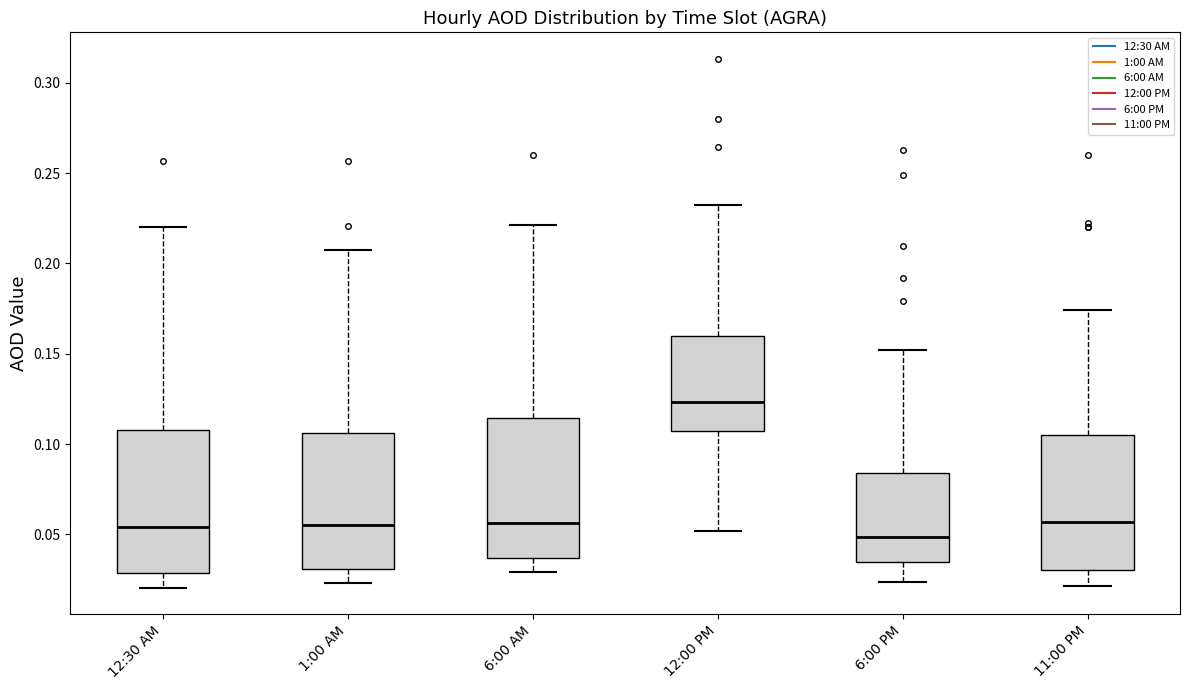

Reading left to right, transcribe this box plot: for each box, give where its median line is, the range the box spans, and where its two whiskers end, as read against the y-axis. The values are not printed on the chart, so give them approximately, as read against the axis.

12:30 AM: median 0.055, box 0.030 to 0.110, whiskers 0.020 to 0.220
1:00 AM: median 0.055, box 0.030 to 0.105, whiskers 0.025 to 0.205
6:00 AM: median 0.055, box 0.035 to 0.115, whiskers 0.030 to 0.220
12:00 PM: median 0.125, box 0.105 to 0.160, whiskers 0.050 to 0.230
6:00 PM: median 0.050, box 0.035 to 0.085, whiskers 0.025 to 0.150
11:00 PM: median 0.055, box 0.030 to 0.105, whiskers 0.020 to 0.175